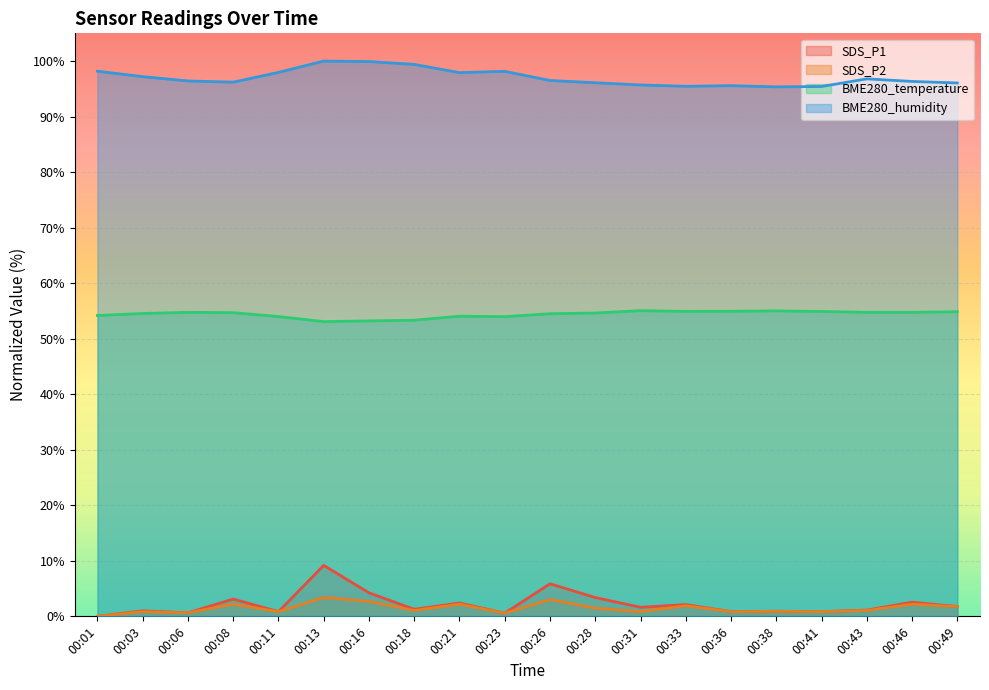

Is it true that BME280_temperature equals 54.5 at 00:26?

True